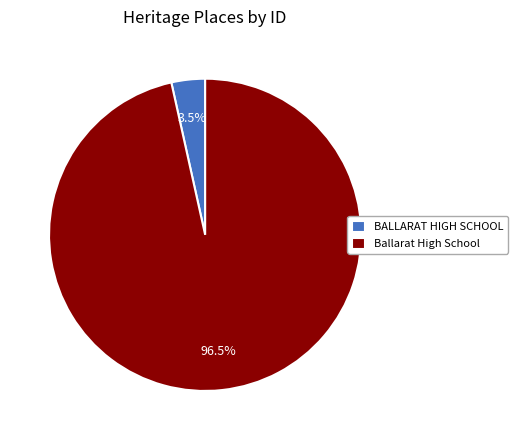

How many segments does this pie chart have?

2